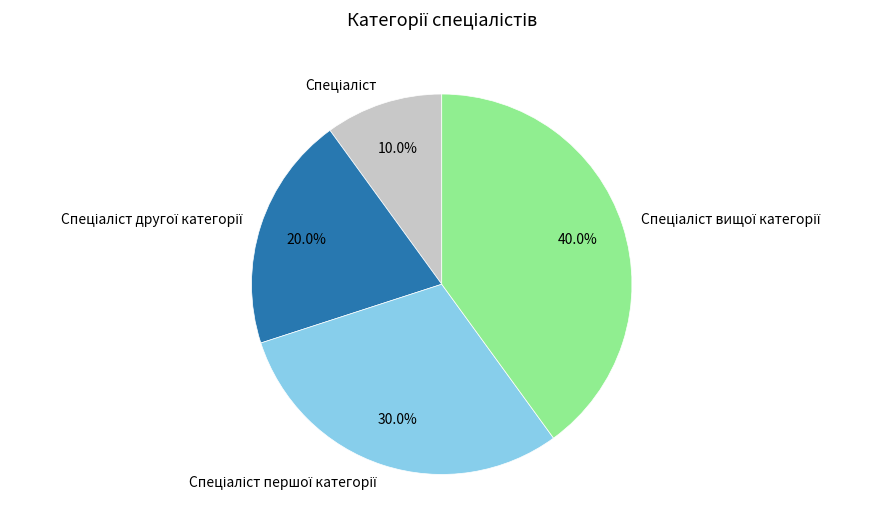

Is there a majority slice in this chart?

No